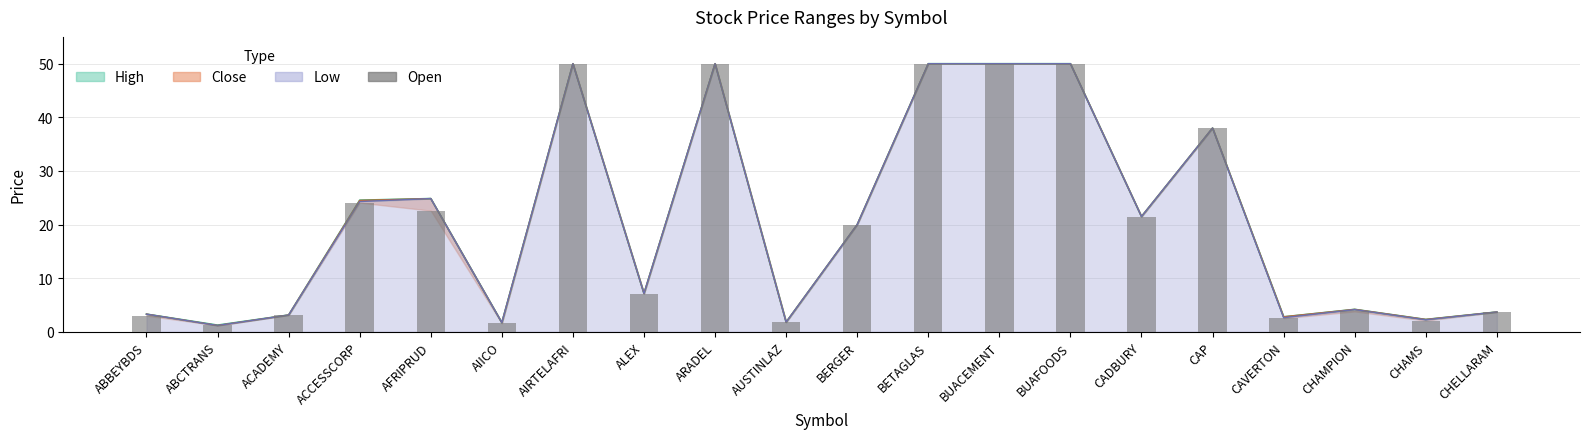

What is the difference between the values at CHAMPION and CADBURY?

17.7